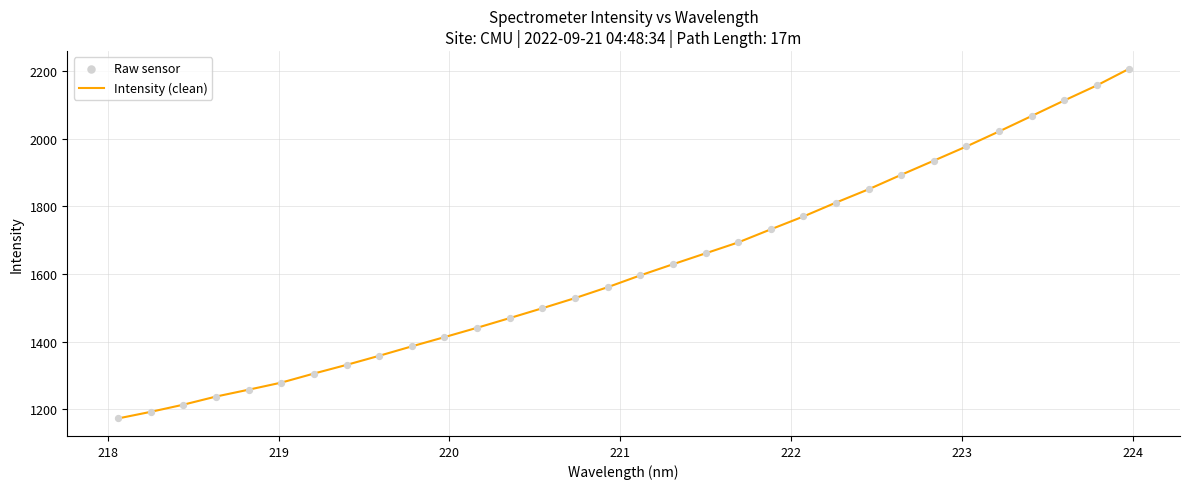

What is the minimum value shown in the chart?

1173.2